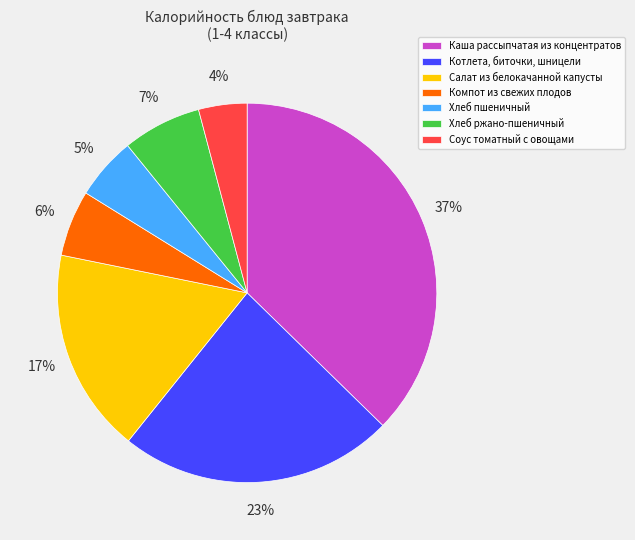

To the nearest percent, what is the difference between the largest and smallest slice percentages?

33%